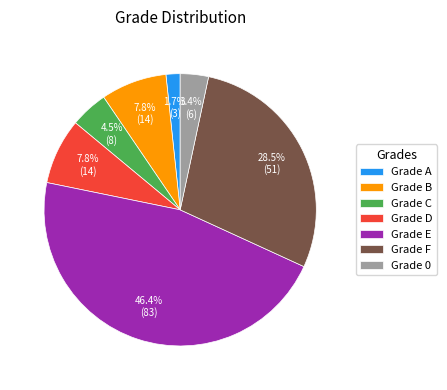

Is there a majority slice in this chart?

No